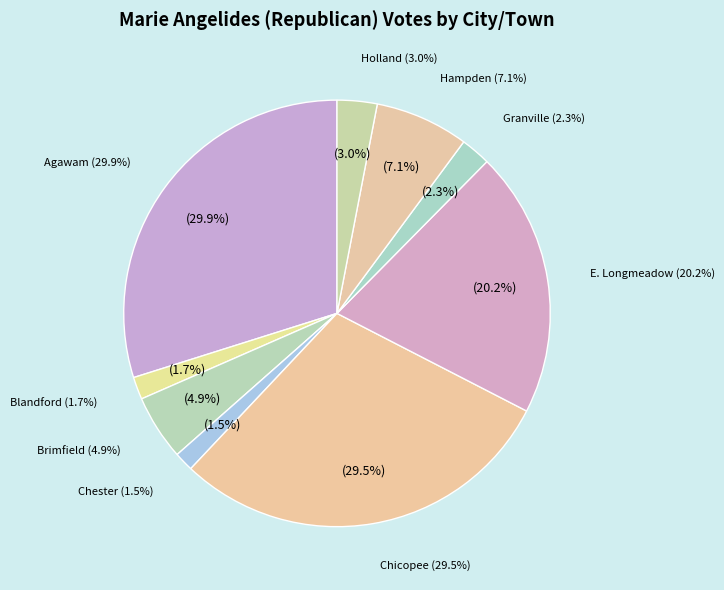

To the nearest percent, what is the difference between the largest and smallest slice percentages?

28%